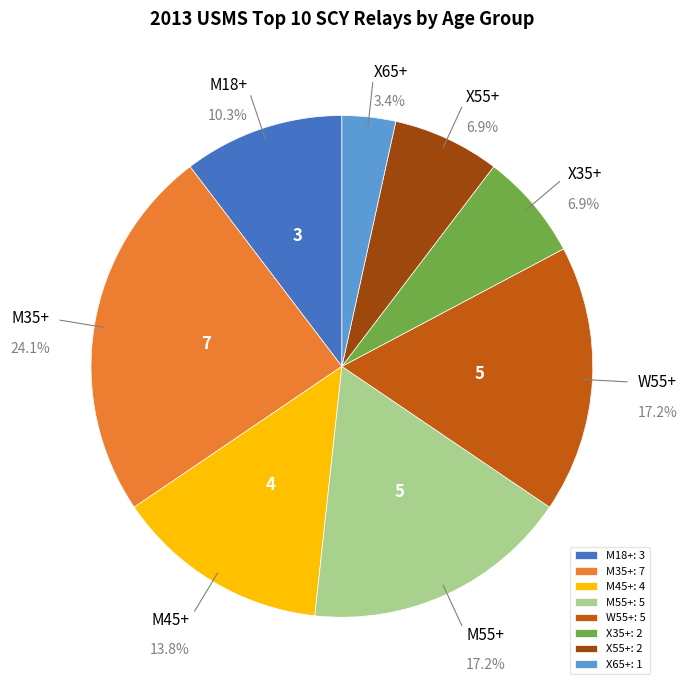

What is the ratio of the value at X65+: 1 to the value at X55+: 2?

0.5